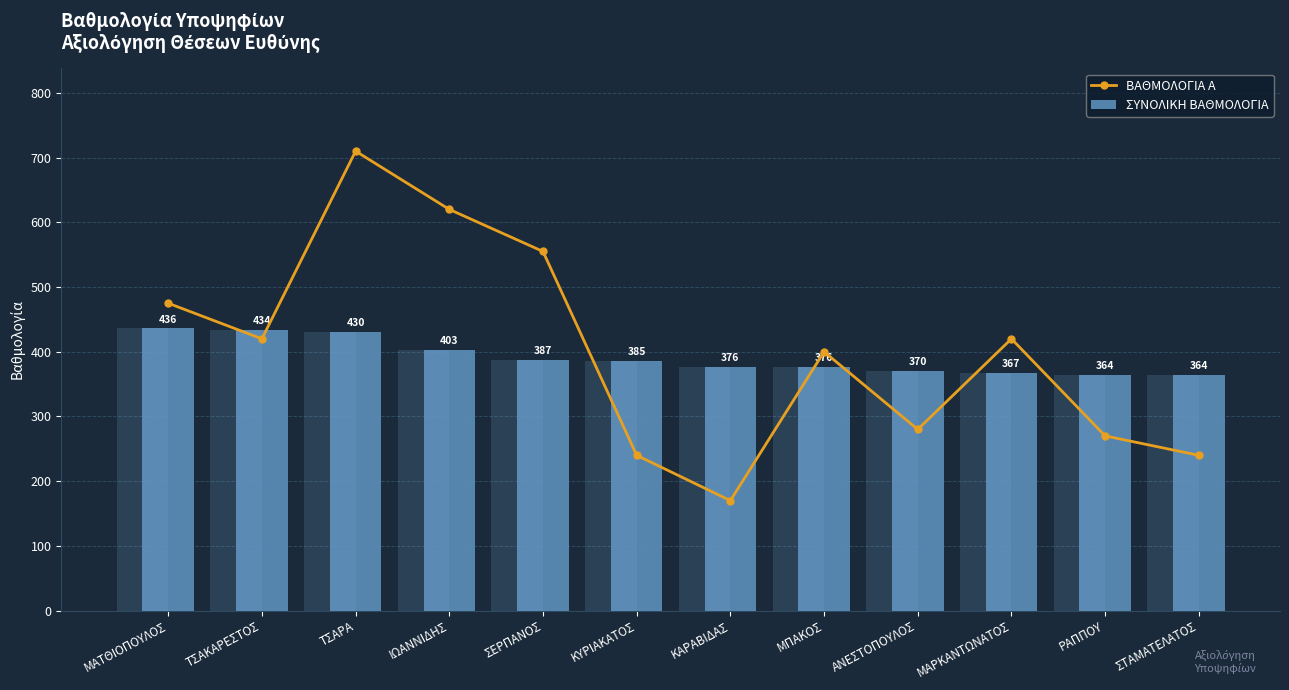

What is the total value across all series at ΣΤΑΜΑΤΕΛΑΤΟΣ?

603.8